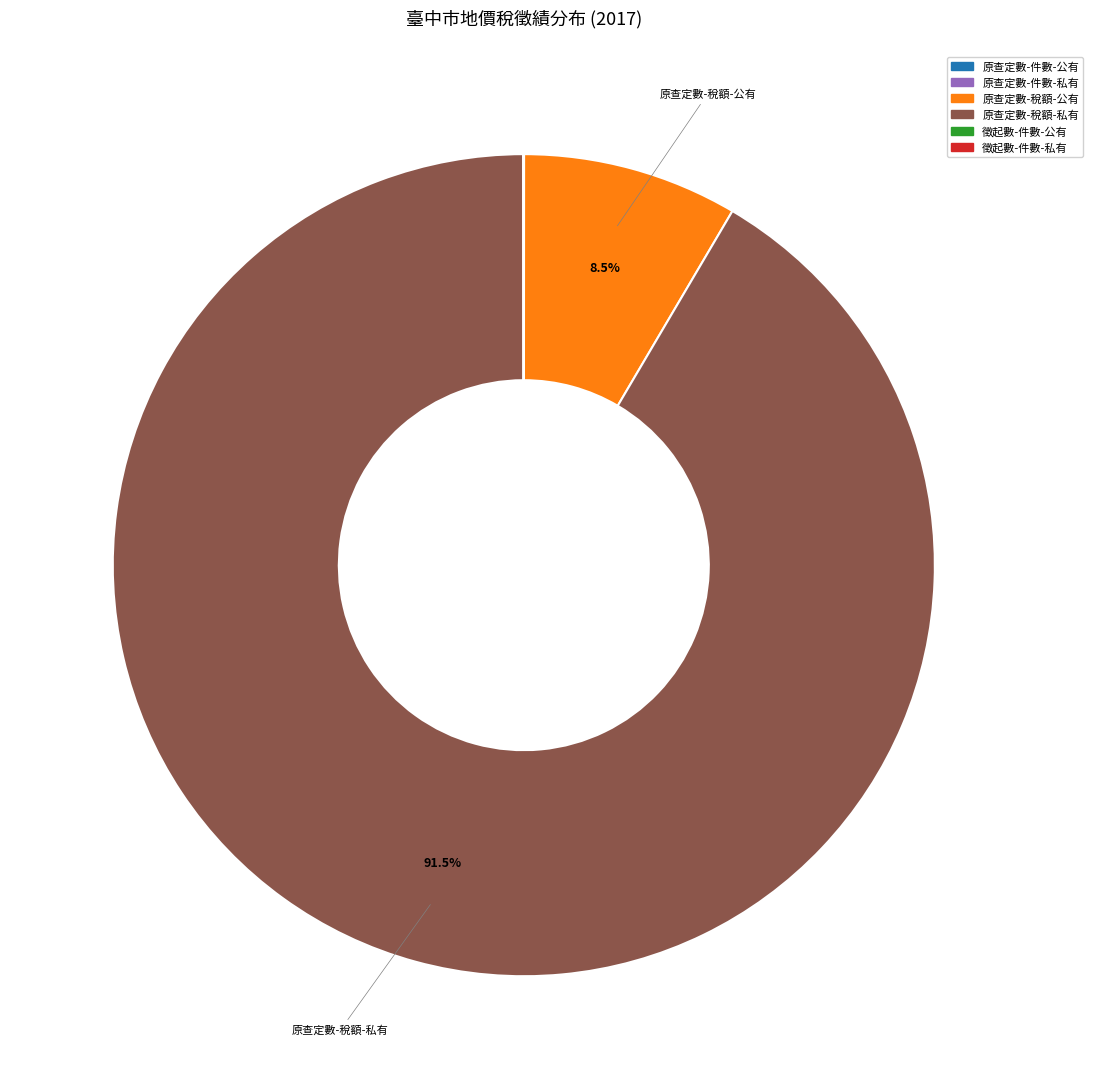

Which slice is the largest?

原查定數-稅額-私有